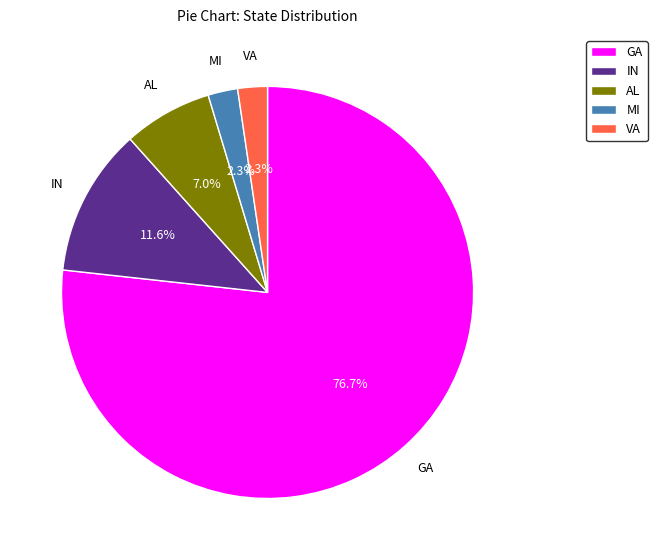

What is the majority slice?

GA